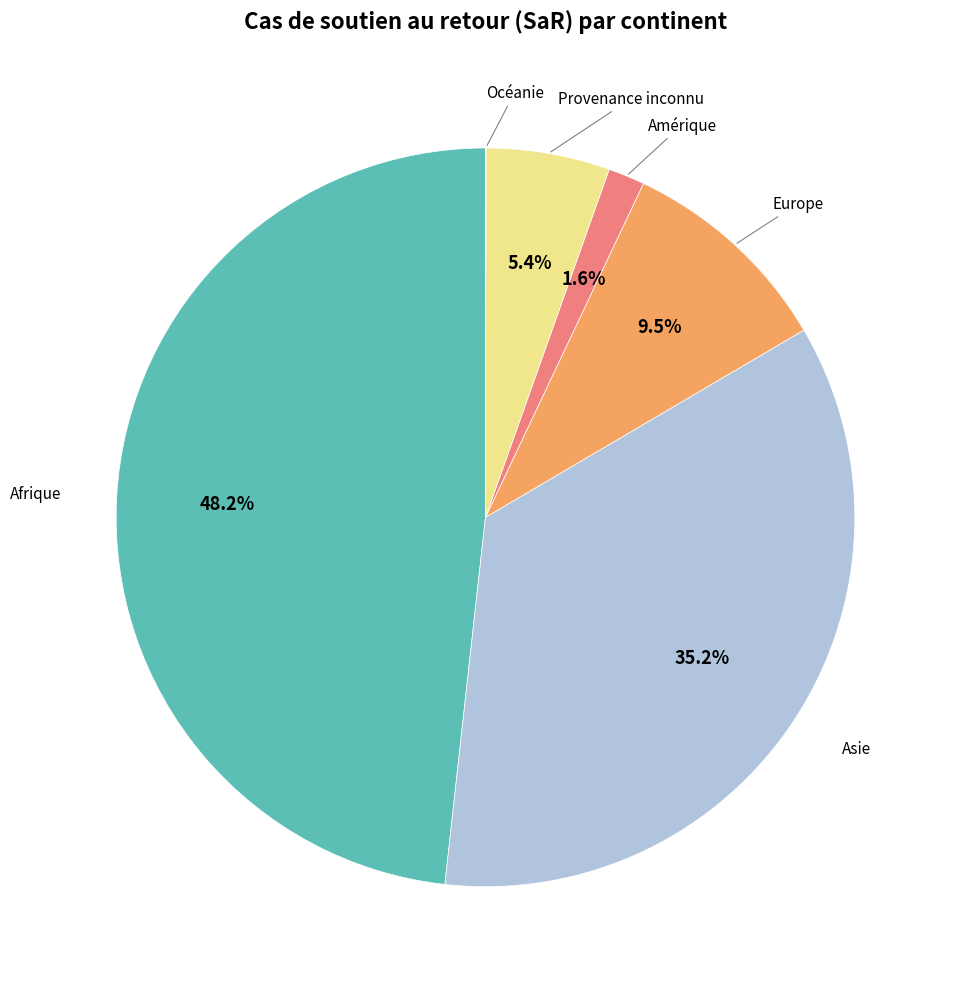

Is there a majority slice in this chart?

No